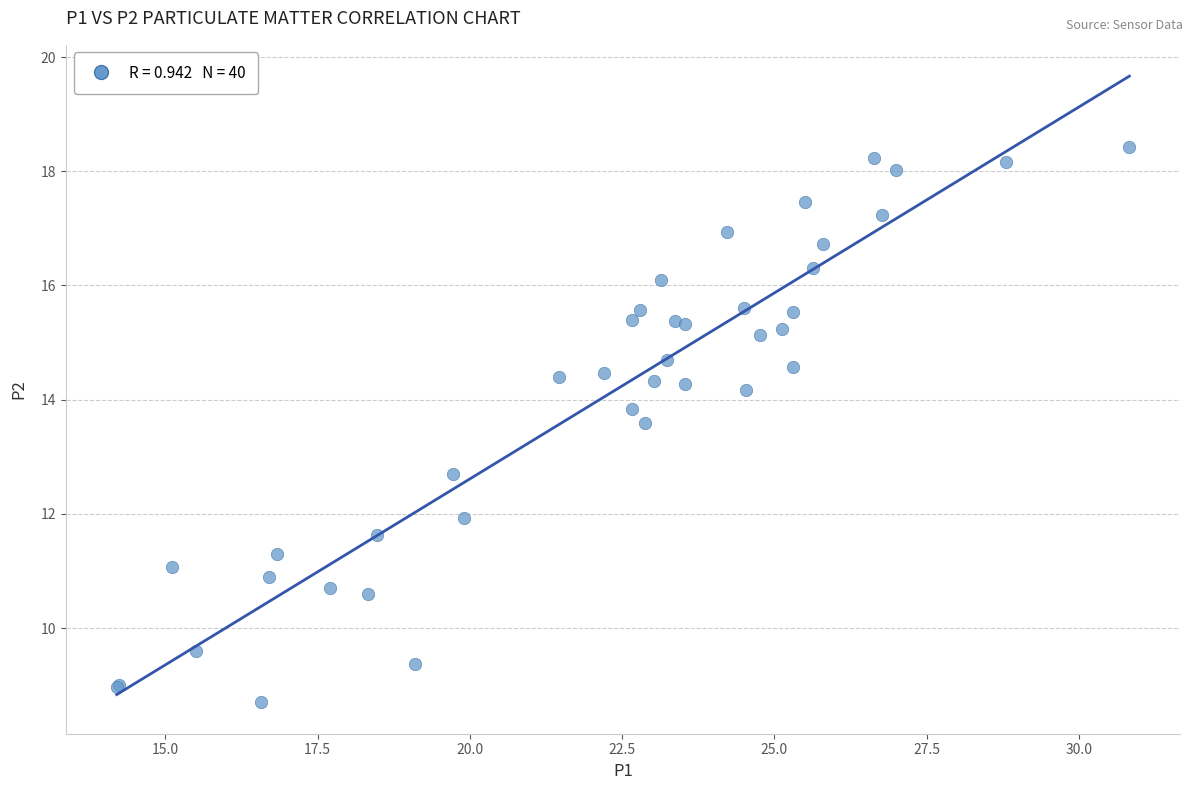

What Y value in the scatter plot is closest to 13?

12.7